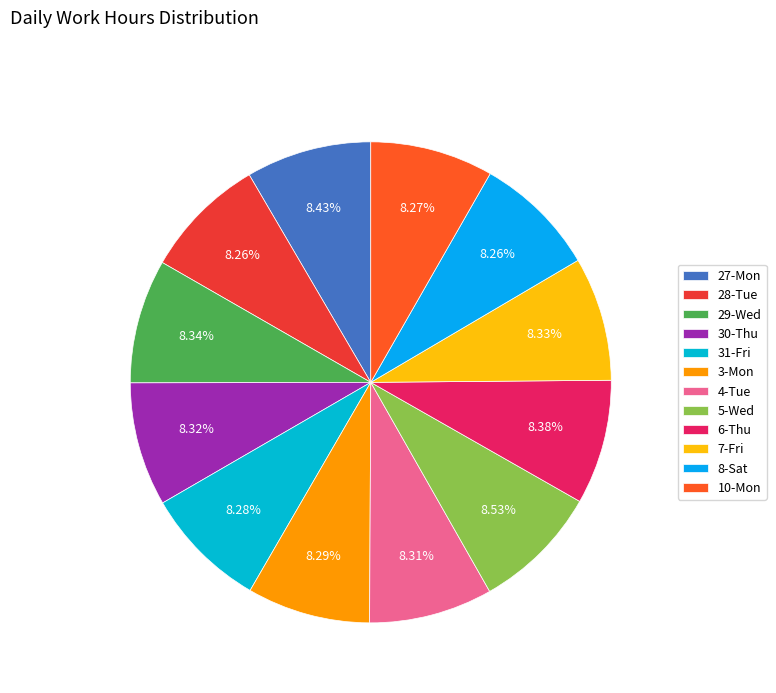

Between 4-Tue and 7-Fri, which is larger?

7-Fri